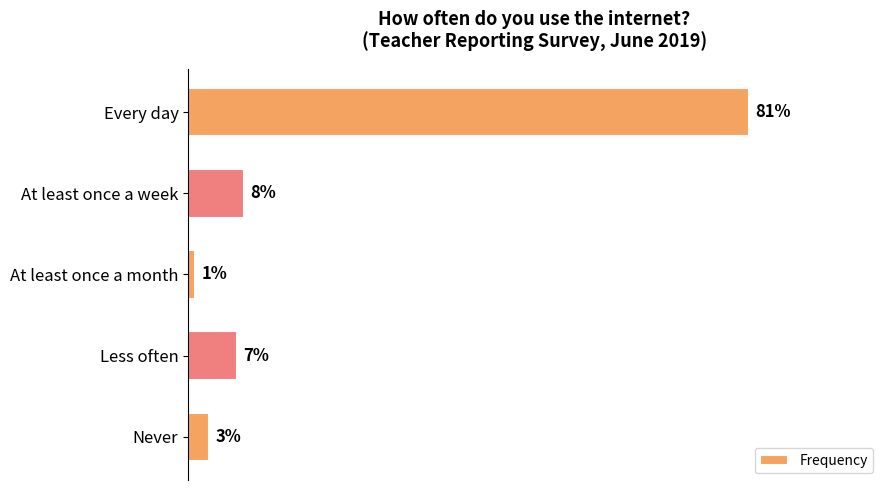

Where is the data nearest to the value 41?

At least once a week